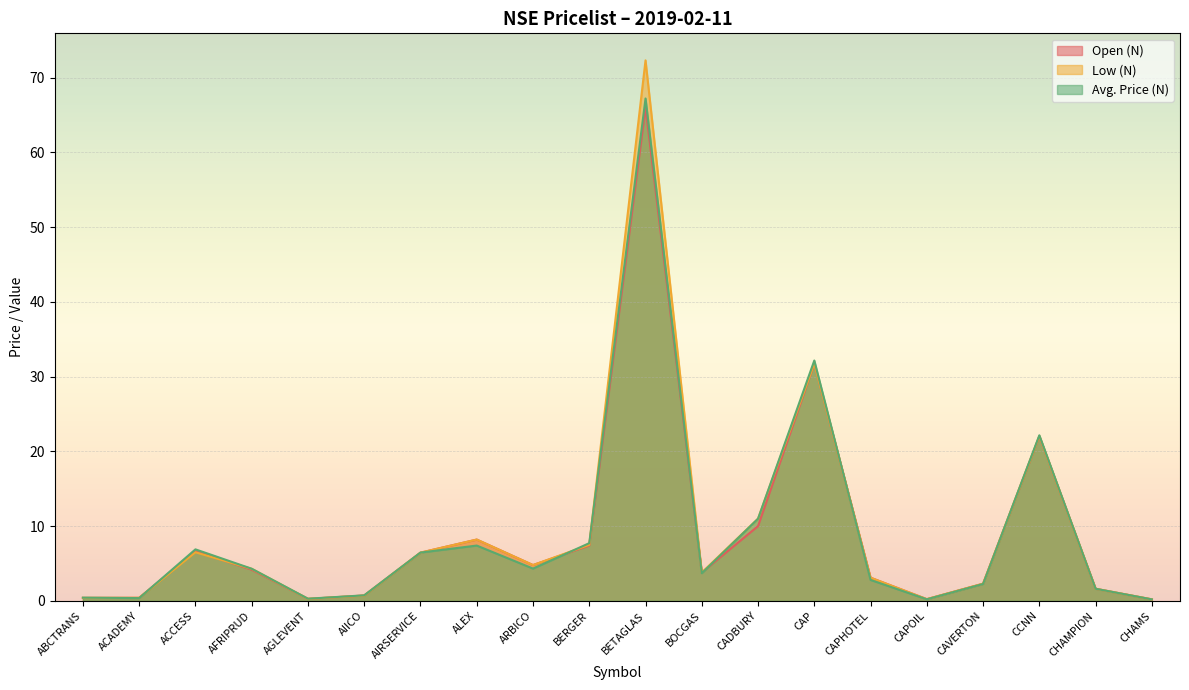

What is the sum of all Avg. Price (N) values?

182.2